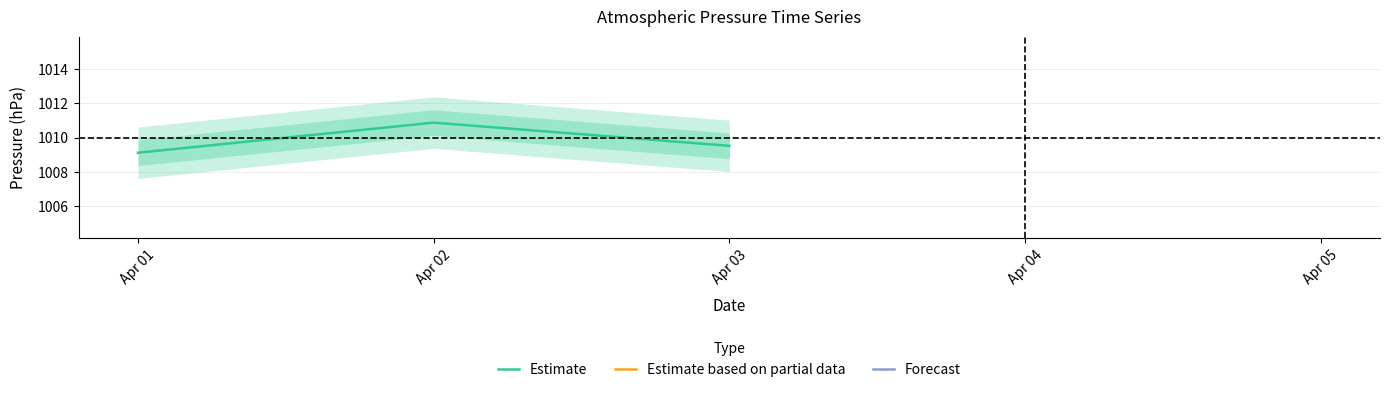

The value at Apr 03 is 1009.5. True or false?

True